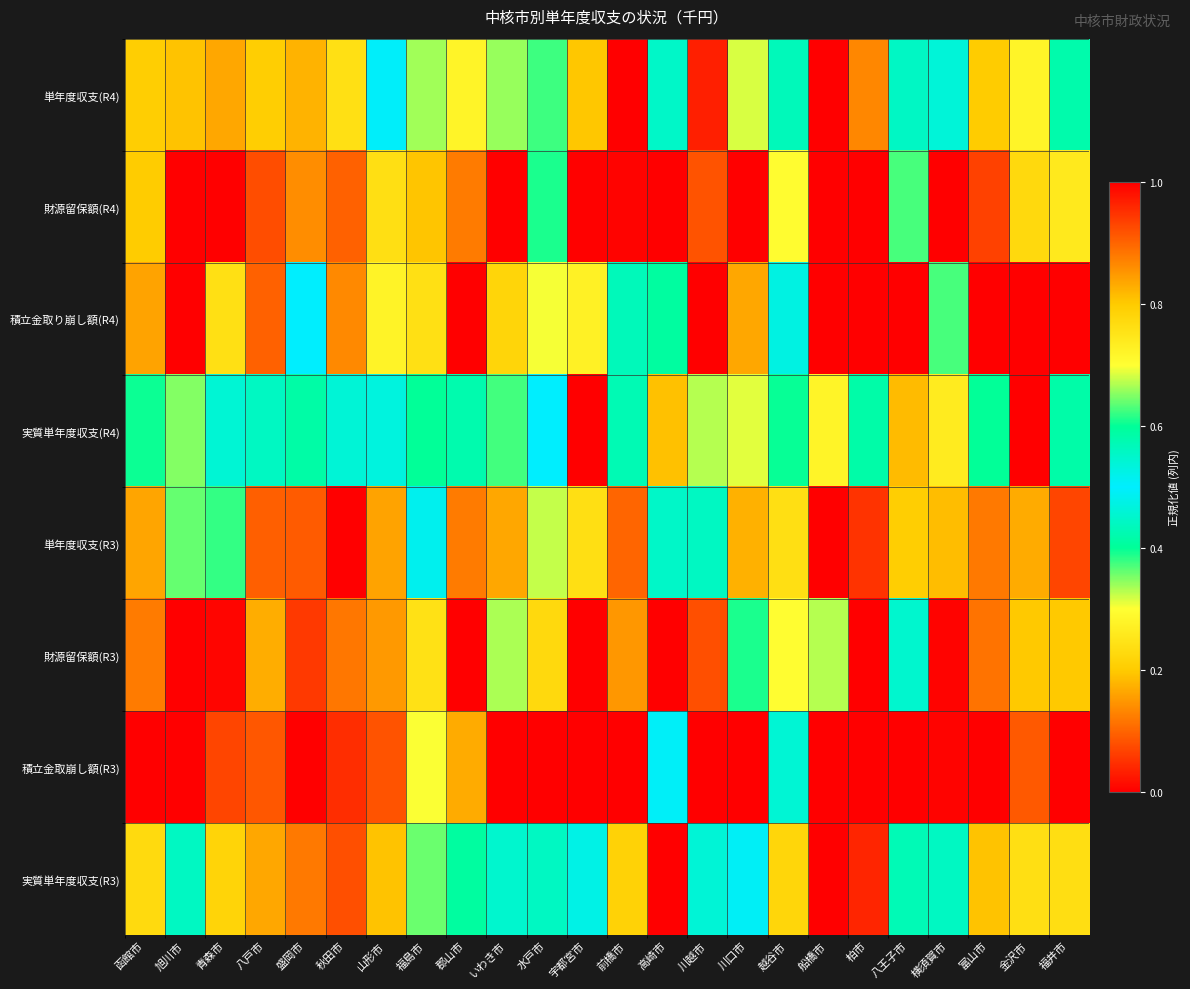

Reading left to right, list all the values displayed in this chart.

単年度収支(R4): 函館市=0.8	旭川市=0.2	青森市=0.8	八戸市=0.8	盛岡市=0.8	秋田市=0.8	山形市=0.5	福島市=0.3	郡山市=0.7	いわき市=0.3	水戸市=0.4	宇都宮市=0.2	前橋市=1.0	高崎市=0.6	川越市=1.0	川口市=0.3	越谷市=0.4	船橋市=0.0	柏市=0.9	八王子市=0.4	横須賀市=0.5	富山市=0.8	金沢市=0.7	福井市=0.4
財源留保額(R4): 函館市=0.2	旭川市=0.0	青森市=0.0	八戸市=0.1	盛岡市=0.1	秋田市=0.1	山形市=0.2	福島市=0.2	郡山市=0.9	いわき市=1.0	水戸市=0.4	宇都宮市=0.0	前橋市=0.0	高崎市=0.0	川越市=0.1	川口市=0.0	越谷市=0.7	船橋市=0.0	柏市=0.0	八王子市=0.6	横須賀市=0.0	富山市=0.1	金沢市=0.8	福井市=0.3
積立金取り崩し額(R4): 函館市=0.2	旭川市=0.0	青森市=0.2	八戸市=0.1	盛岡市=0.5	秋田市=0.1	山形市=0.3	福島市=0.2	郡山市=1.0	いわき市=0.8	水戸市=0.3	宇都宮市=0.7	前橋市=0.4	高崎市=0.6	川越市=0.0	川口市=0.2	越谷市=0.5	船橋市=0.0	柏市=0.0	八王子市=0.0	横須賀市=0.4	富山市=0.0	金沢市=0.0	福井市=0.0
実質単年度収支(R4): 函館市=0.6	旭川市=0.3	青森市=0.5	八戸市=0.6	盛岡市=0.4	秋田市=0.5	山形市=0.5	福島市=0.4	郡山市=0.6	いわき市=0.6	水戸市=0.5	宇都宮市=0.0	前橋市=0.4	高崎市=0.2	川越市=0.7	川口市=0.3	越谷市=0.6	船橋市=0.3	柏市=0.6	八王子市=0.8	横須賀市=0.3	富山市=0.6	金沢市=1.0	福井市=0.6
単年度収支(R3): 函館市=0.2	旭川市=0.6	青森市=0.4	八戸市=0.1	盛岡市=0.1	秋田市=0.0	山形市=0.2	福島市=0.5	郡山市=0.1	いわき市=0.8	水戸市=0.3	宇都宮市=0.8	前橋市=0.1	高崎市=0.6	川越市=0.6	川口市=0.2	越谷市=0.8	船橋市=1.0	柏市=0.1	八王子市=0.2	横須賀市=0.8	富山市=0.1	金沢市=0.2	福井市=0.1
財源留保額(R3): 函館市=0.1	旭川市=0.0	青森市=0.0	八戸市=0.2	盛岡市=0.1	秋田市=0.1	山形市=0.2	福島市=0.2	郡山市=1.0	いわき市=0.7	水戸市=0.2	宇都宮市=0.0	前橋市=0.1	高崎市=0.0	川越市=0.1	川口市=0.4	越谷市=0.7	船橋市=0.3	柏市=0.0	八王子市=0.5	横須賀市=0.0	富山市=0.1	金沢市=0.2	福井市=0.2
積立金取崩し額(R3): 函館市=0.0	旭川市=0.0	青森市=0.1	八戸市=0.1	盛岡市=0.0	秋田市=0.0	山形市=0.1	福島市=0.3	郡山市=0.8	いわき市=1.0	水戸市=0.0	宇都宮市=0.0	前橋市=0.0	高崎市=0.5	川越市=0.0	川口市=0.0	越谷市=0.5	船橋市=0.0	柏市=0.0	八王子市=0.0	横須賀市=0.0	富山市=0.0	金沢市=0.1	福井市=0.0
実質単年度収支(R3): 函館市=0.2	旭川市=0.4	青森市=0.2	八戸市=0.2	盛岡市=0.1	秋田市=0.1	山形市=0.2	福島市=0.4	郡山市=0.4	いわき市=0.5	水戸市=0.4	宇都宮市=0.5	前橋市=0.2	高崎市=0.0	川越市=0.5	川口市=0.5	越谷市=0.8	船橋市=1.0	柏市=0.0	八王子市=0.6	横須賀市=0.6	富山市=0.2	金沢市=0.2	福井市=0.2